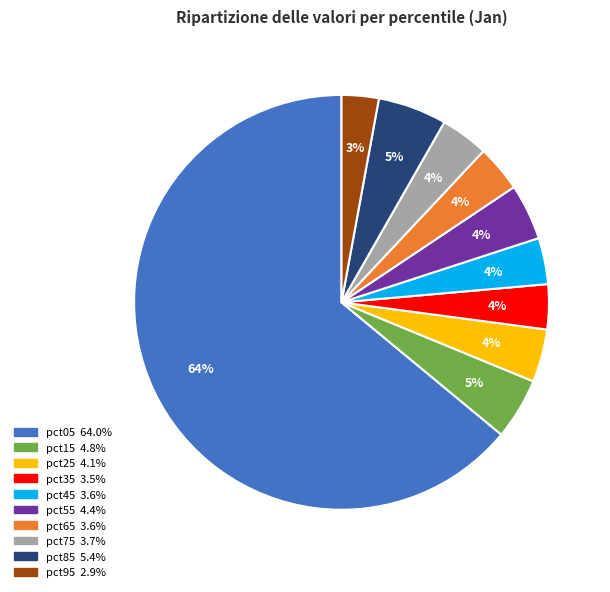

To the nearest percent, what portion does pct95 represent?

3%